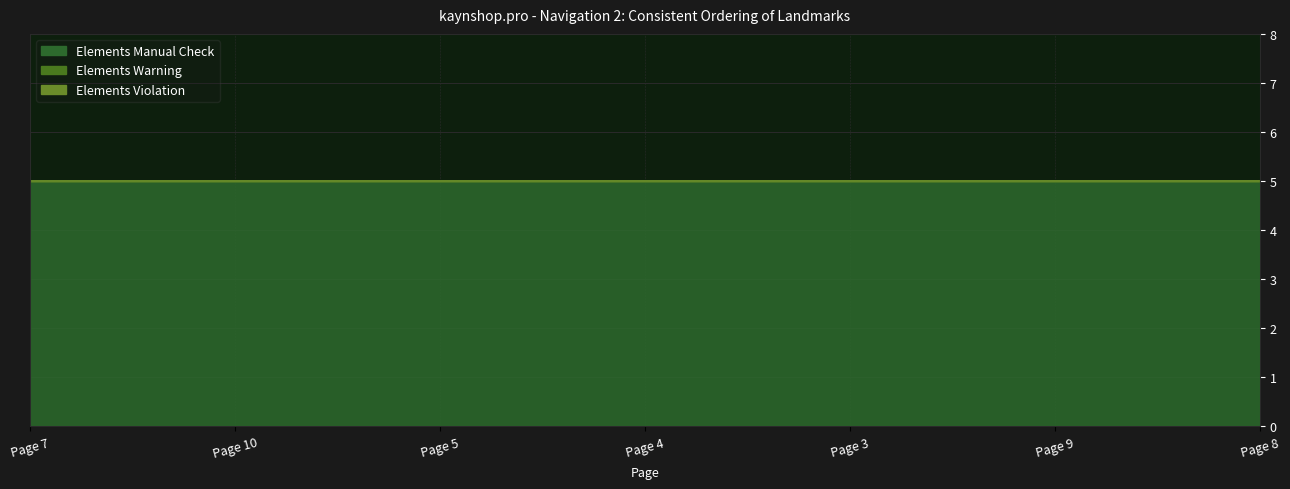

The value of Elements Manual Check at Page 9 is 3. True or false?

False